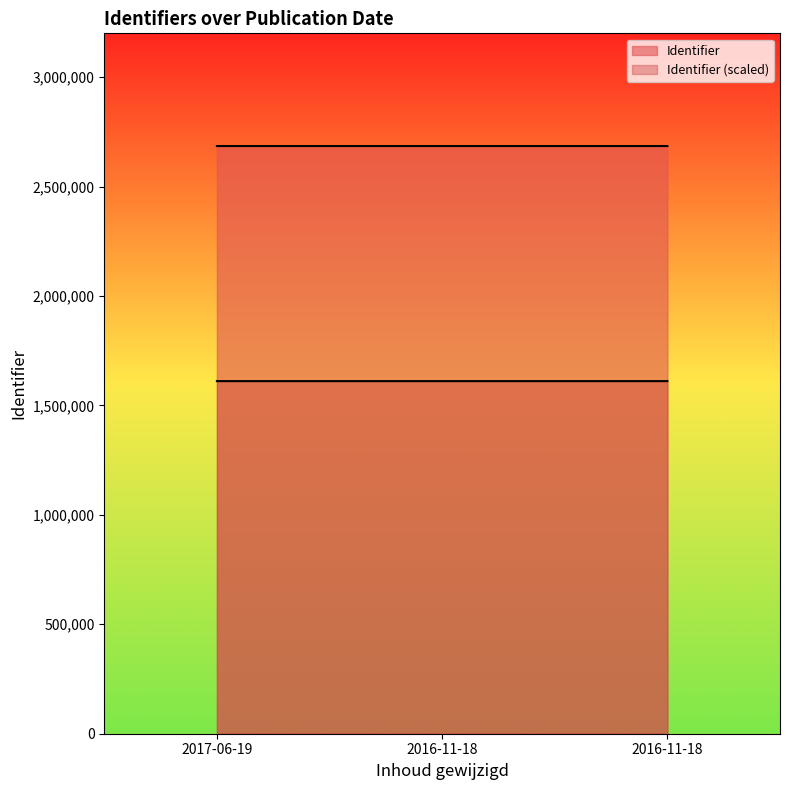

What is the ratio of the value at 2016-11-18 to the value at 2016-11-18?

1.0